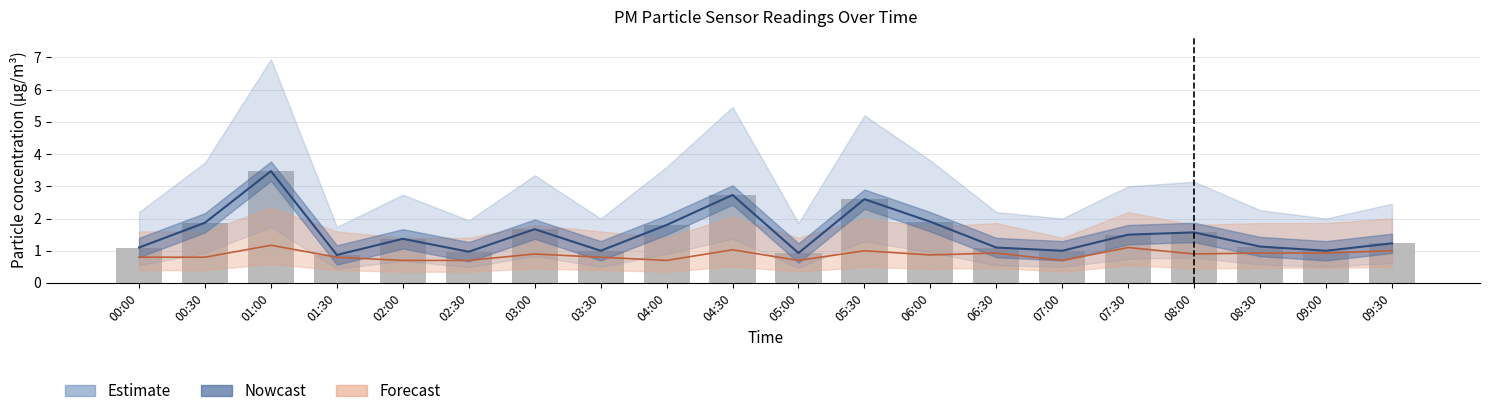

Does the chart contain stacked bars?

No